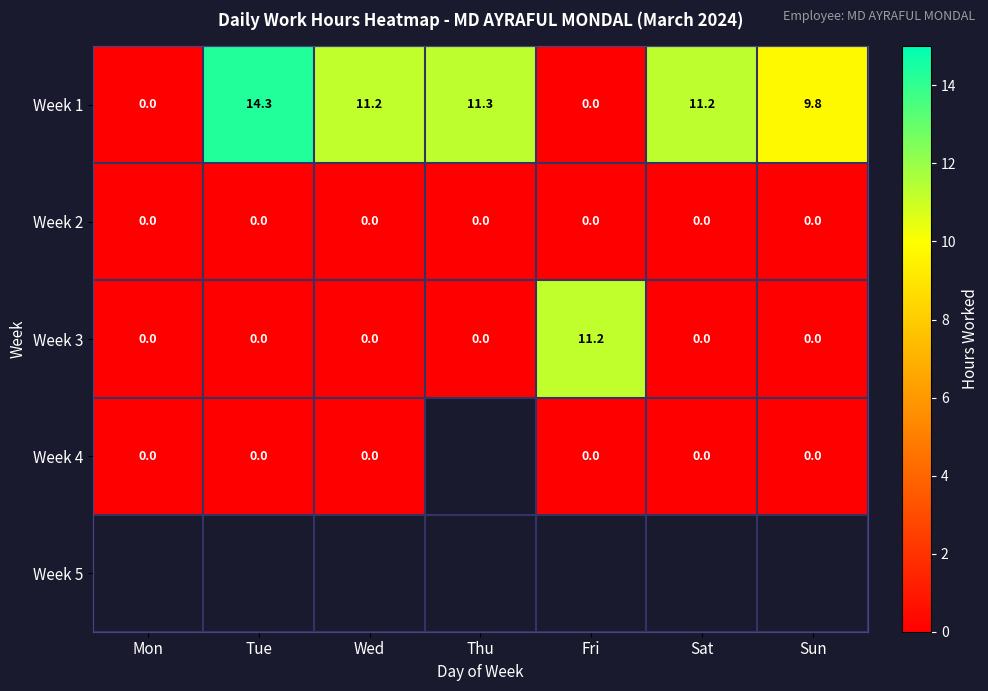

What is the difference between the maximum and minimum values in the Week 3 series?

11.2